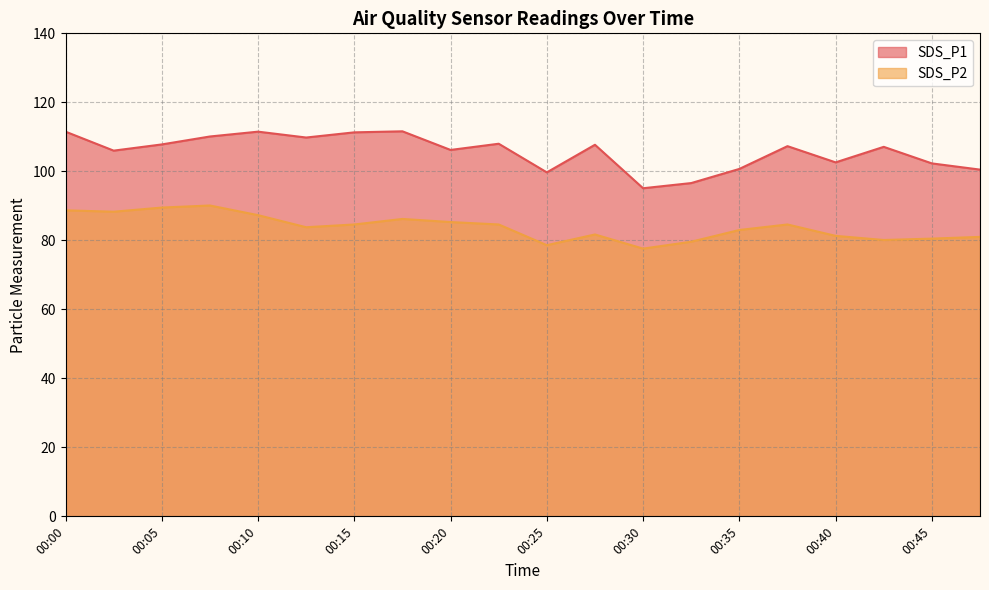

Which series has the widest spread of values?

SDS_P1